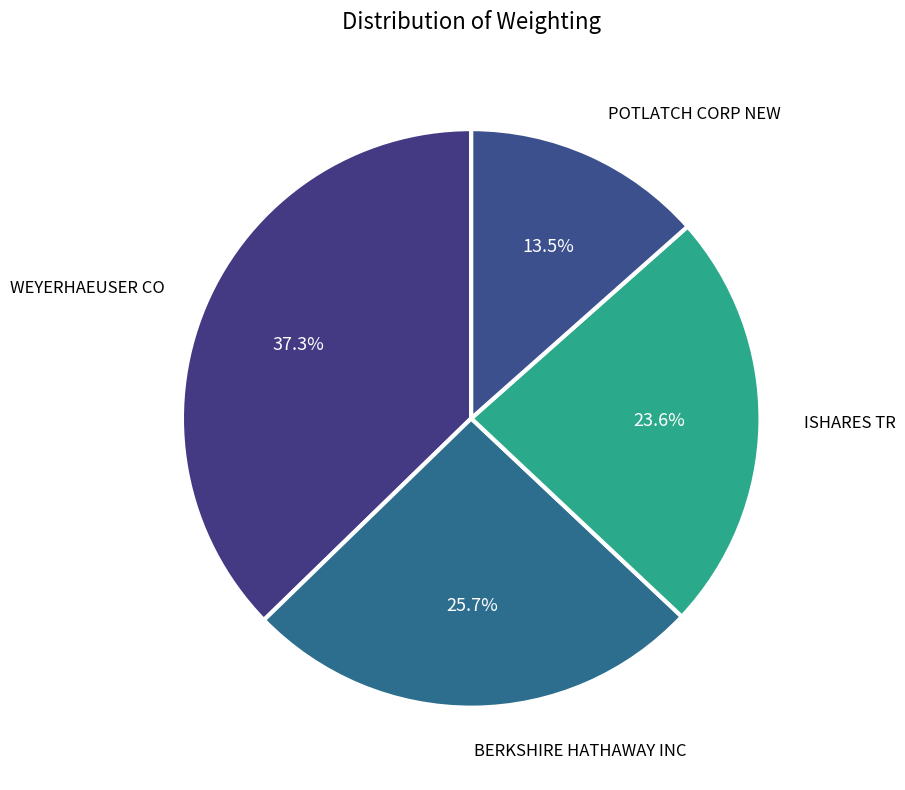

Is there a majority slice in this chart?

No